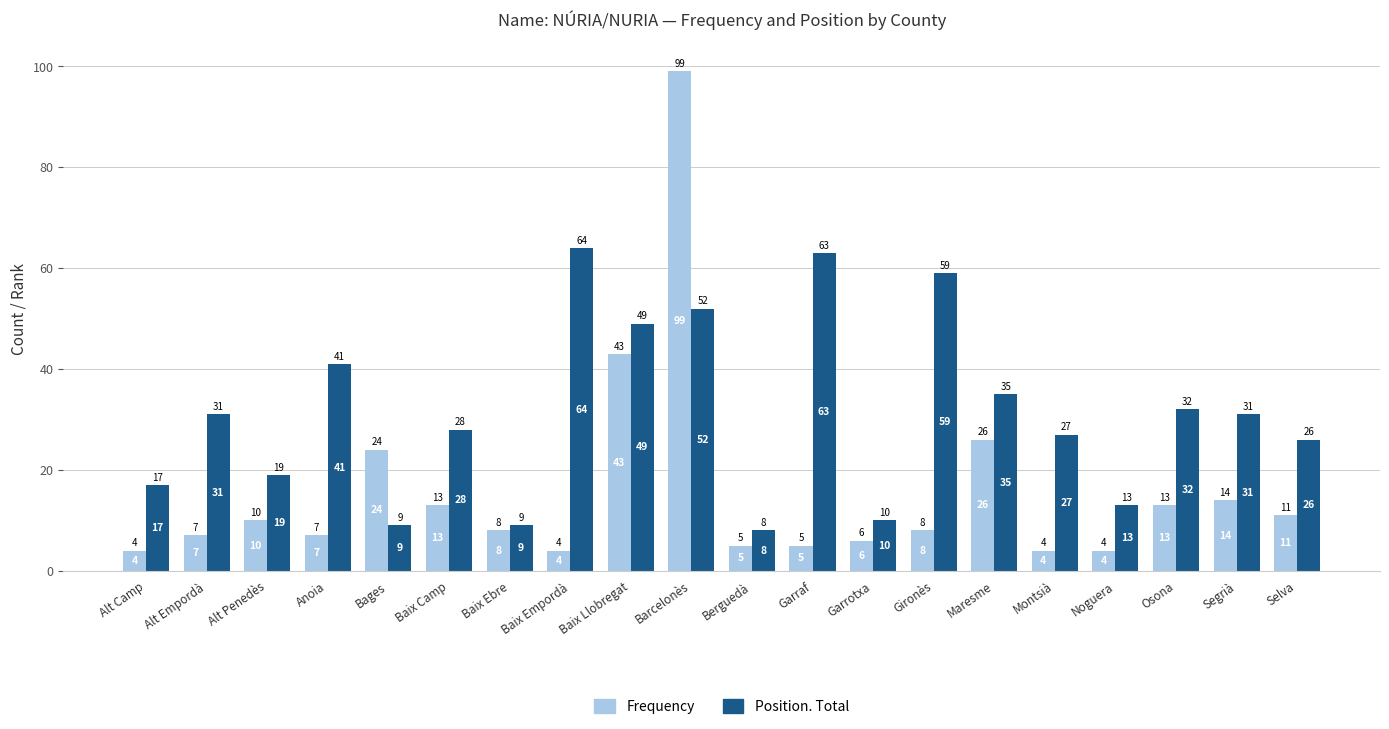

Rank the series by their average value, from lowest to highest.

Frequency, Position. Total